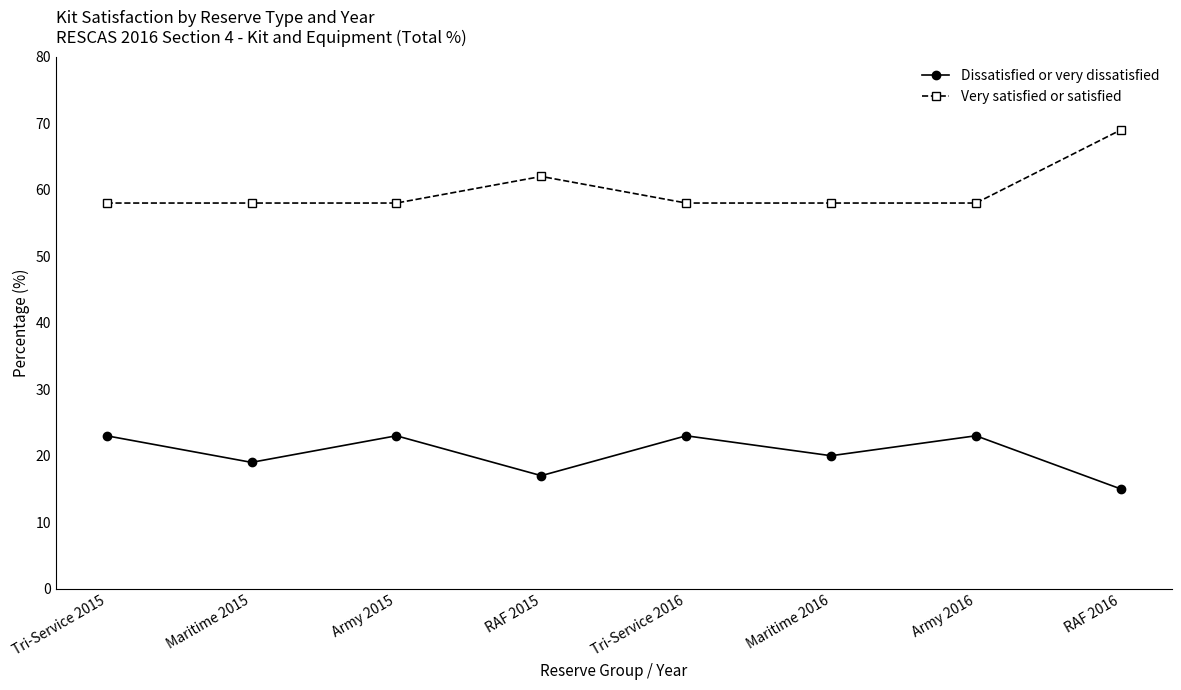

How many data points in Dissatisfied or very dissatisfied are less than 23?

4